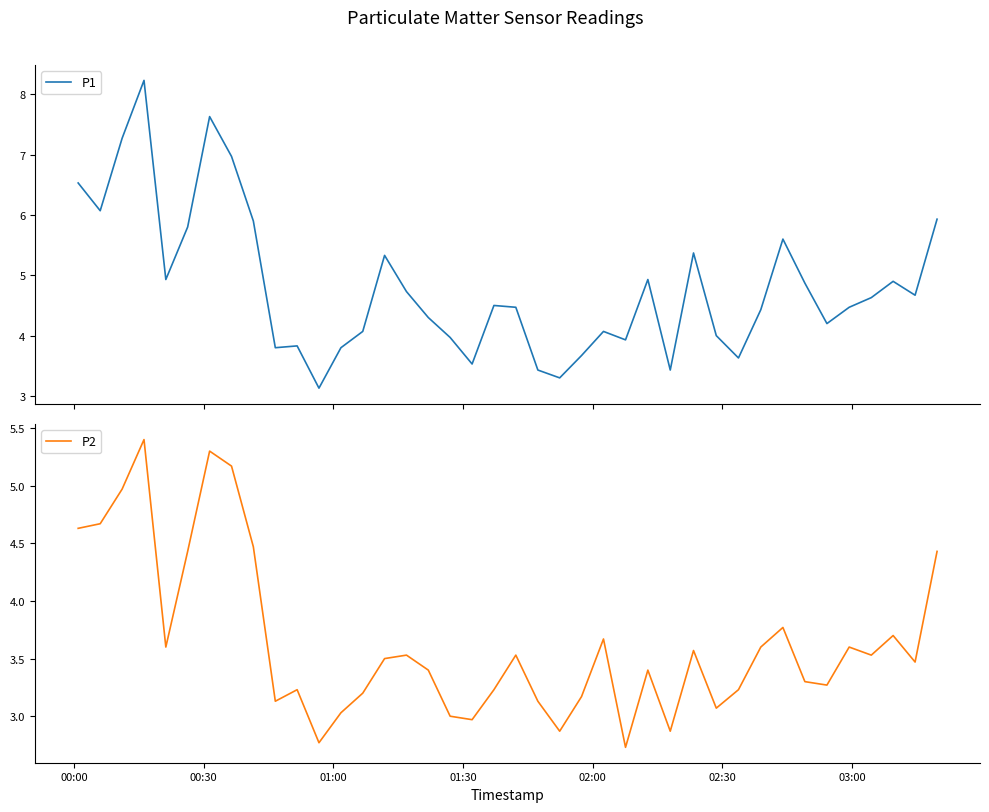

What is the minimum value shown in the chart?

2.7